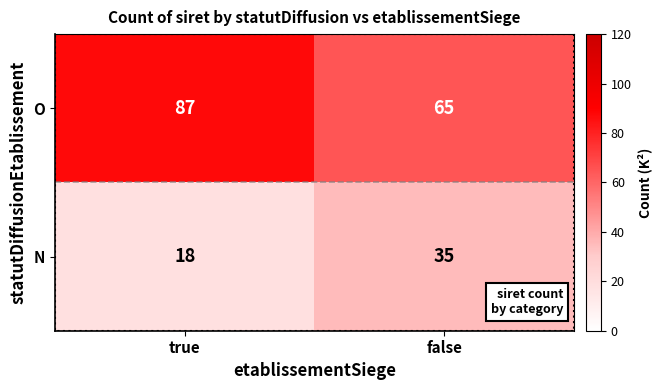

What is the total value across all series at true?

105